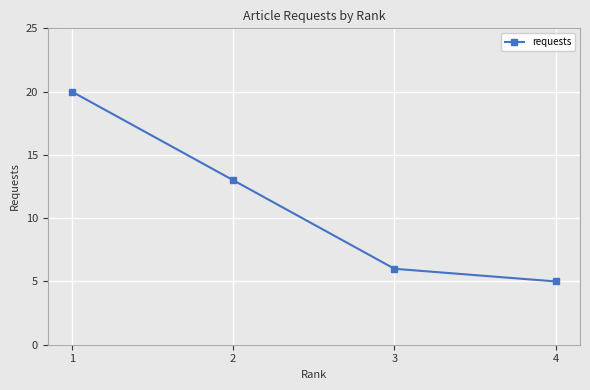

What is the greatest value displayed?

20